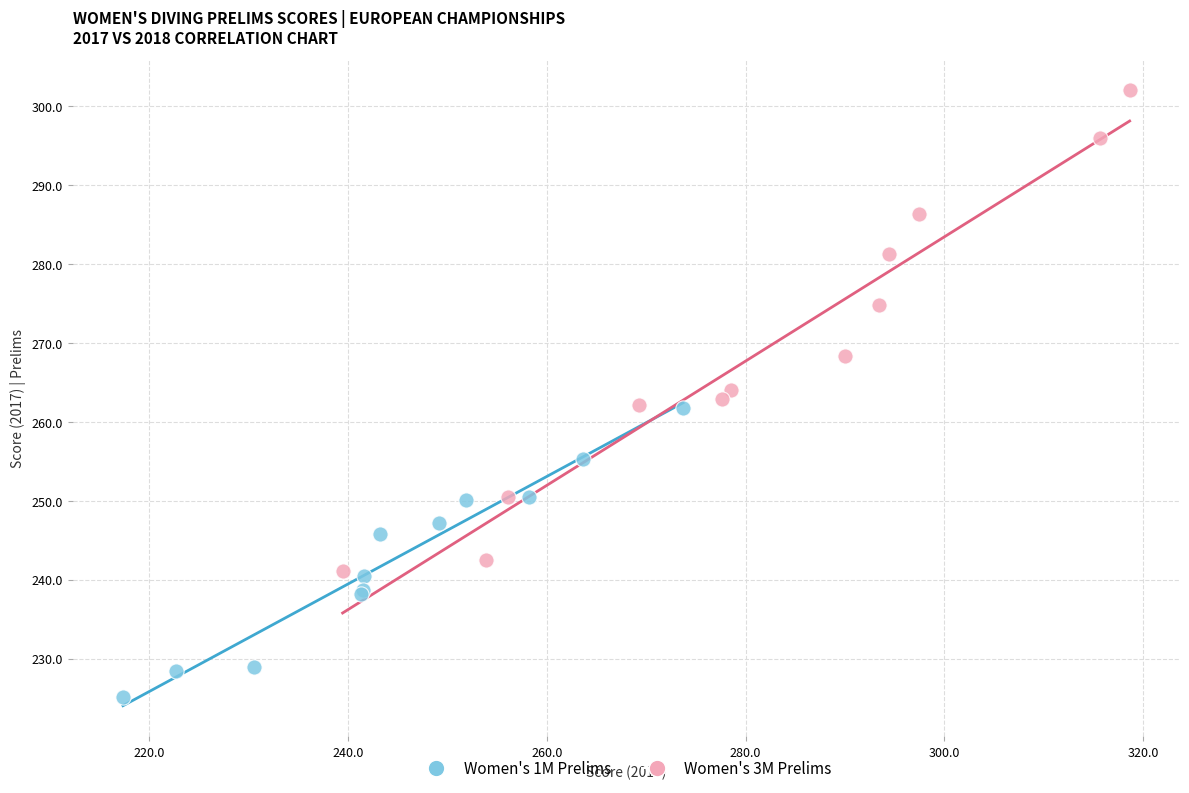

Which series reaches the maximum Y coordinate?

Women's 3M Prelims